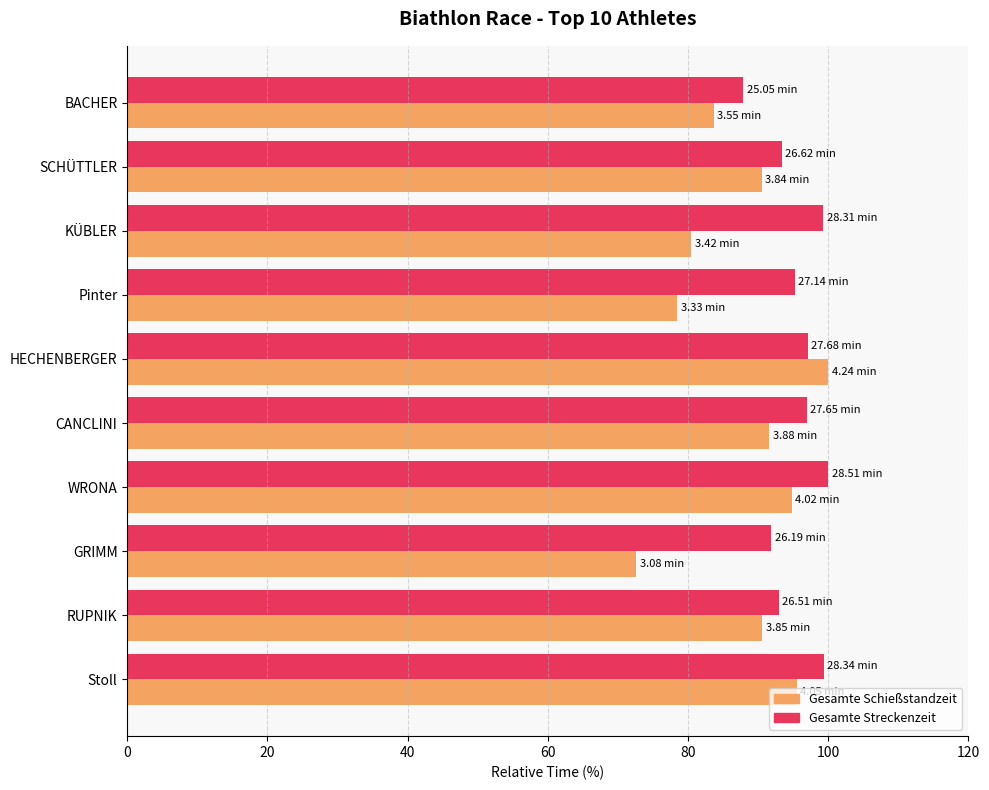

What is the difference between the maximum and second lowest values in the Gesamte Schießstandzeit series?

21.5